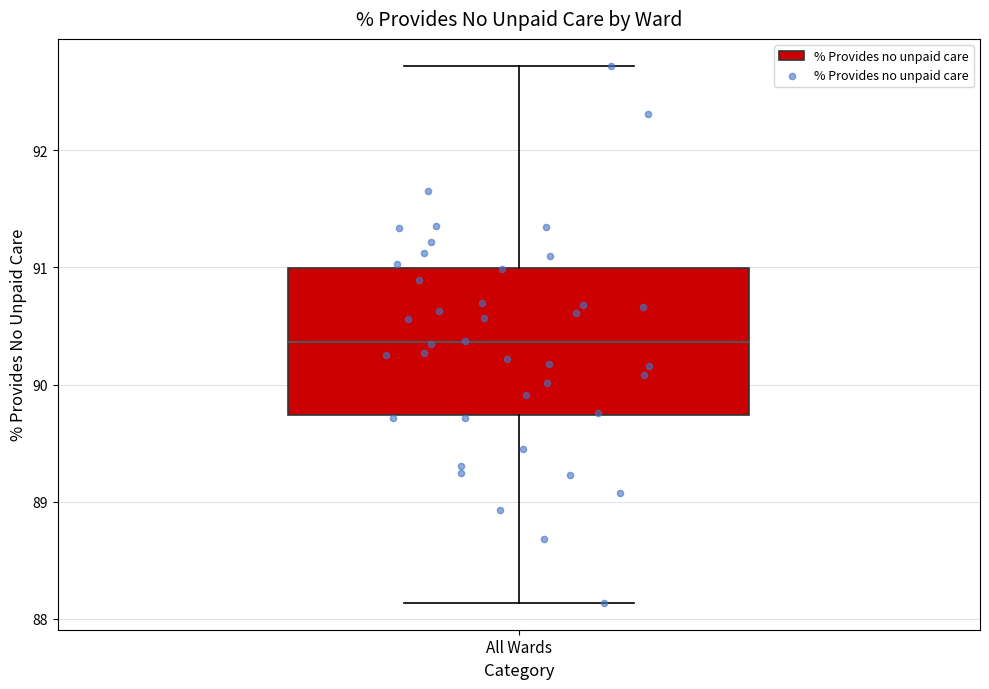

Where does the lower whisker of the box for All Wards end on the y-axis? The values are not printed on the chart, so give them approximately, as read against the axis.

88.1